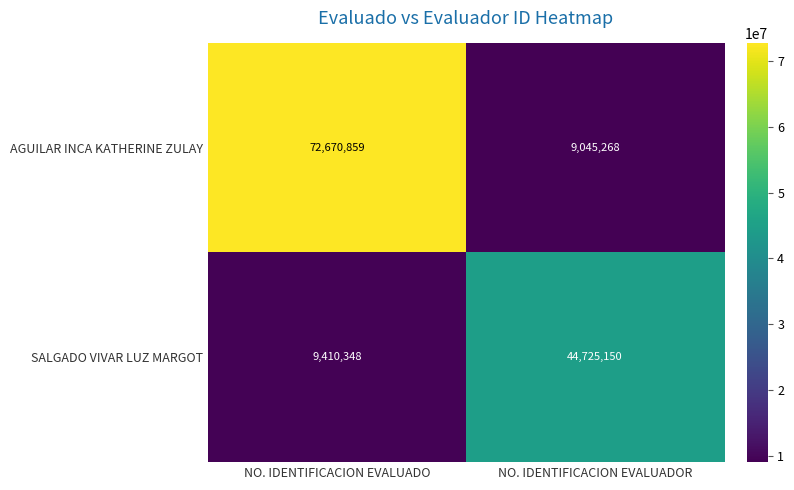

Reading left to right, extract all data points from this chart.

AGUILAR INCA KATHERINE ZULAY: NO. IDENTIFICACION EVALUADO=72670859	NO. IDENTIFICACION EVALUADOR=9045268
SALGADO VIVAR LUZ MARGOT: NO. IDENTIFICACION EVALUADO=9410348	NO. IDENTIFICACION EVALUADOR=44725150